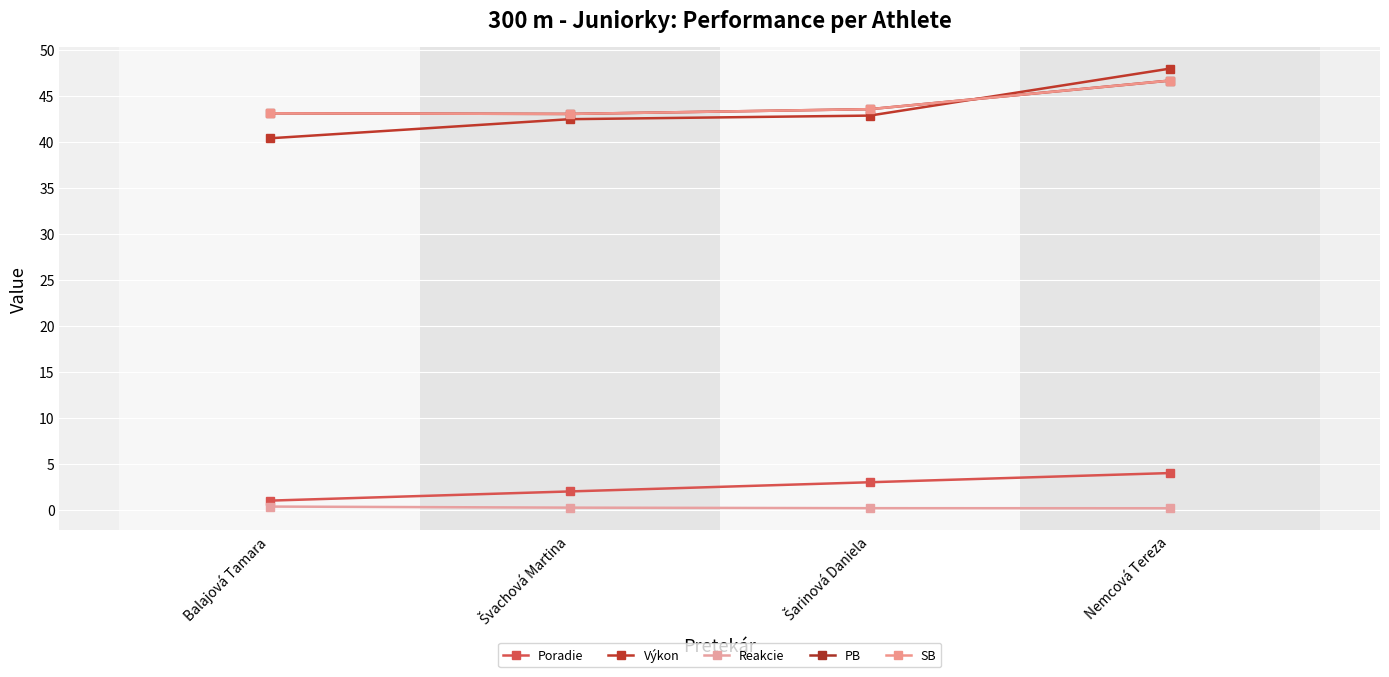

What is the average value of the PB series?

44.1